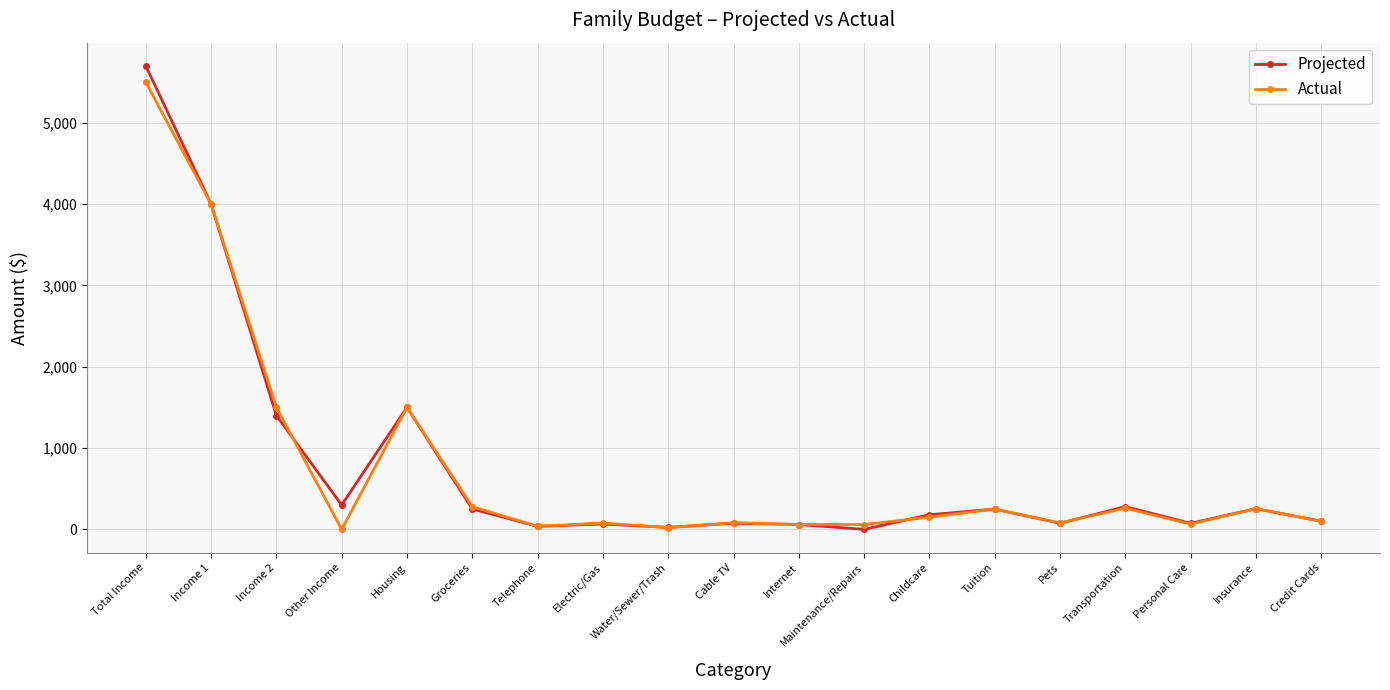

At which label is Projected closest to 2850?

Income 1